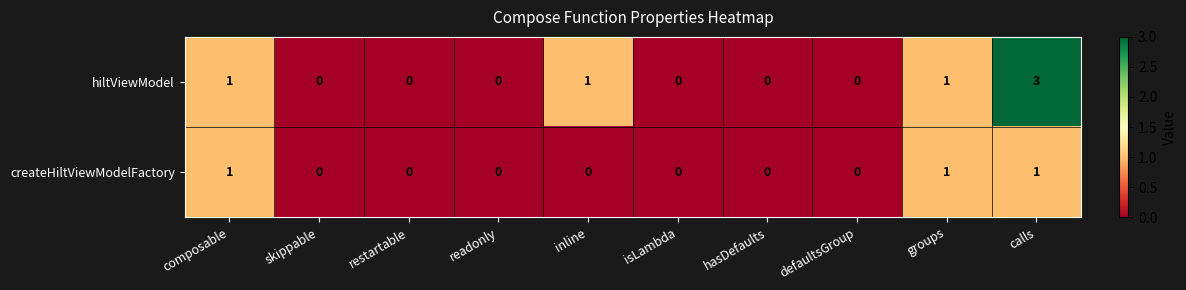

What is the maximum value for hiltViewModel?

3